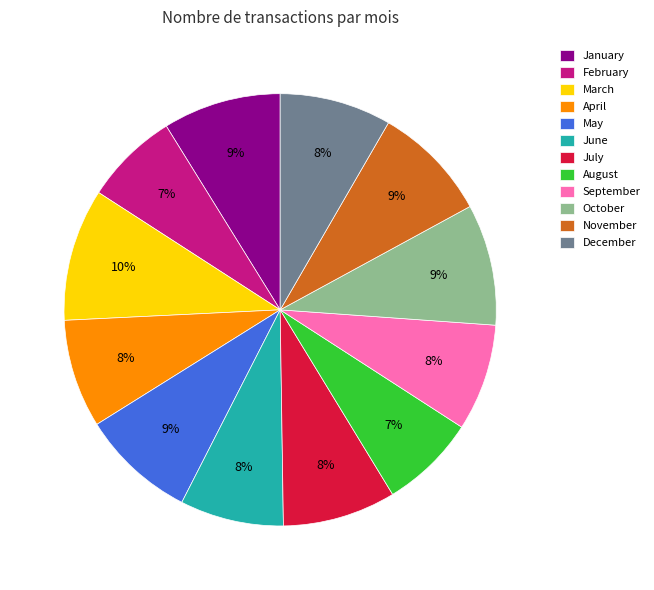

Count the number of slices in the pie.

12